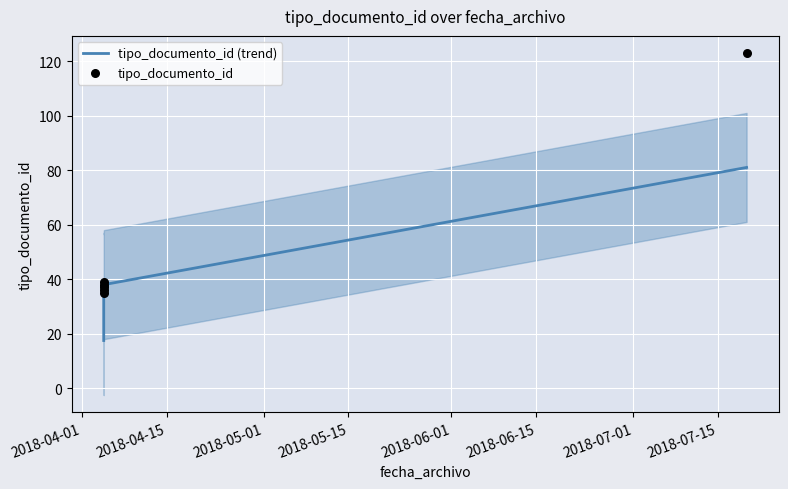

Which series contains the lowest Y value?

tipo_documento_id (trend)